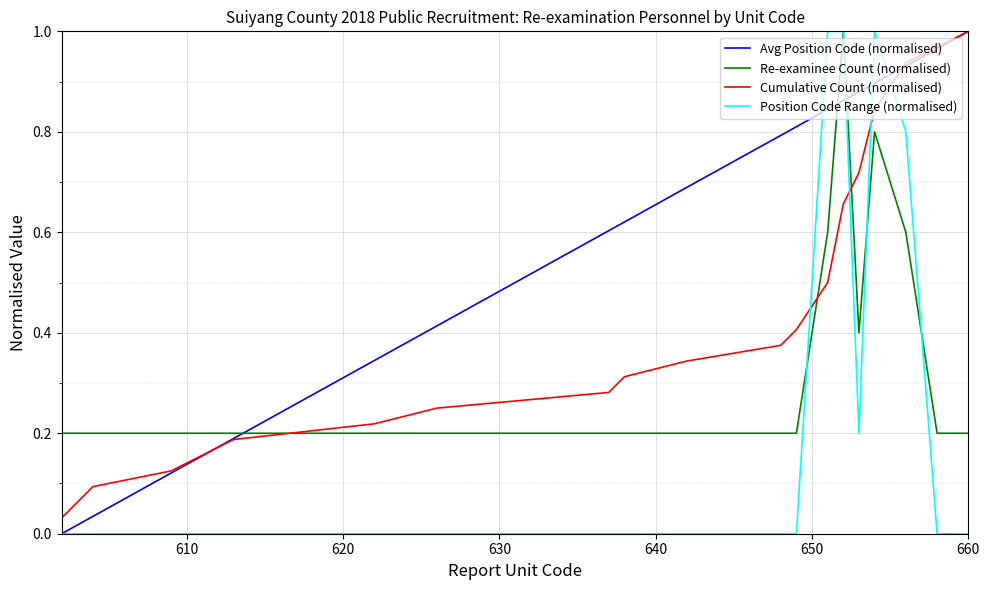

Rank the series by their average value, from highest to lowest.

Avg Position Code (normalised), Cumulative Count (normalised), Re-examinee Count (normalised), Position Code Range (normalised)